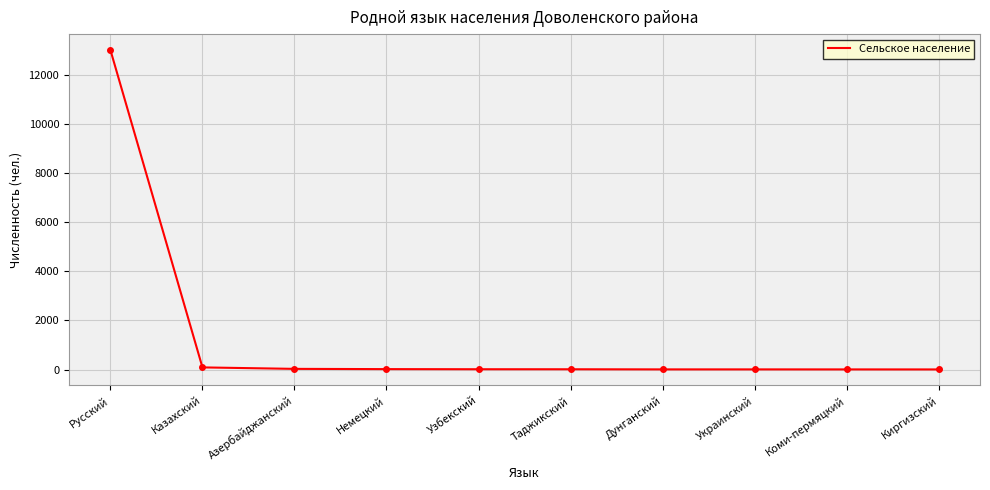

What is the change in value from Азербайджанский to Немецкий?

-10